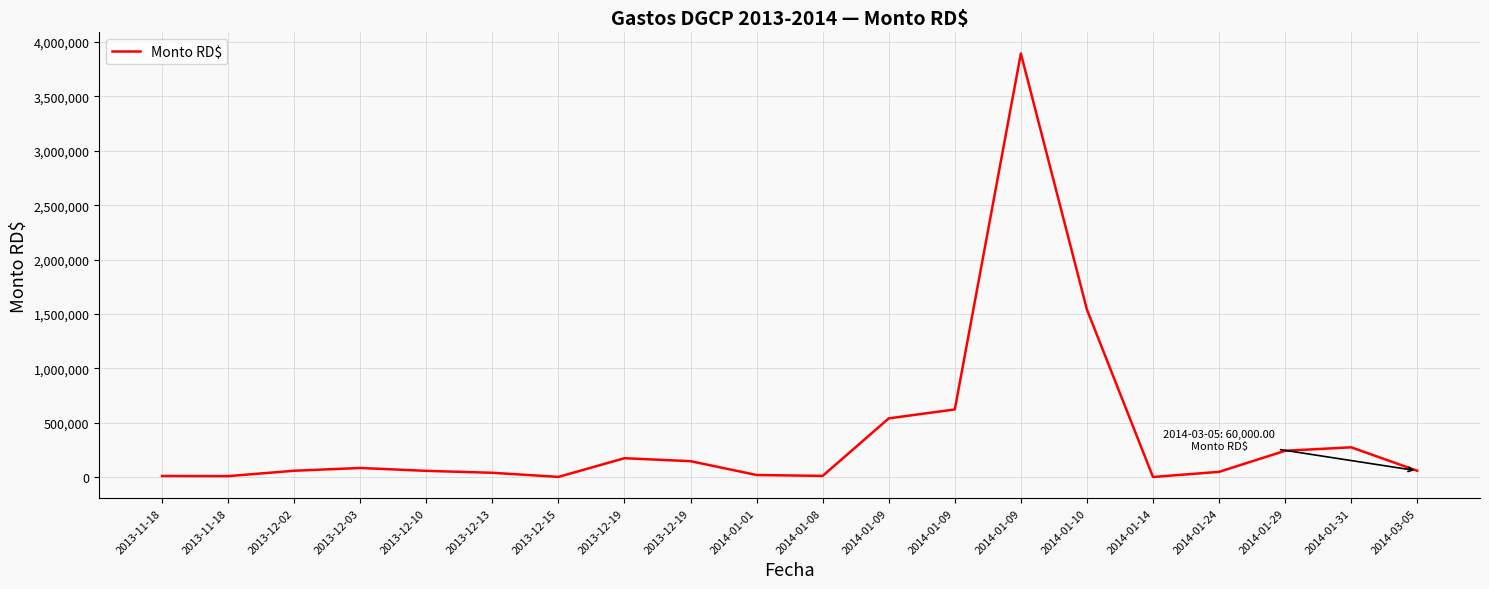

What is the sum of the values at 2014-01-24 and 2014-03-05?

110000.0